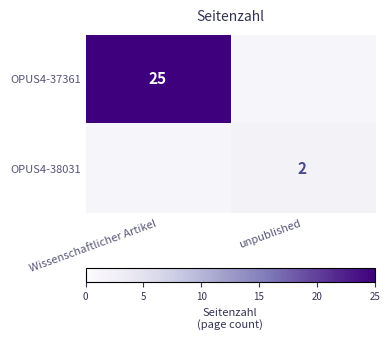

Is it true that OPUS4-37361 equals 9 at Wissenschaftlicher Artikel?

False